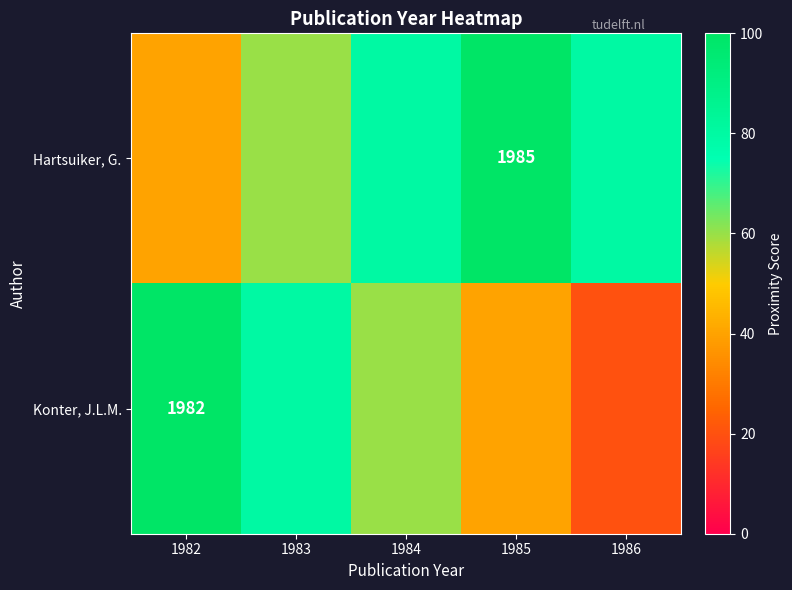

Is it true that Hartsuiker, G. equals 1985 at 1985?

True